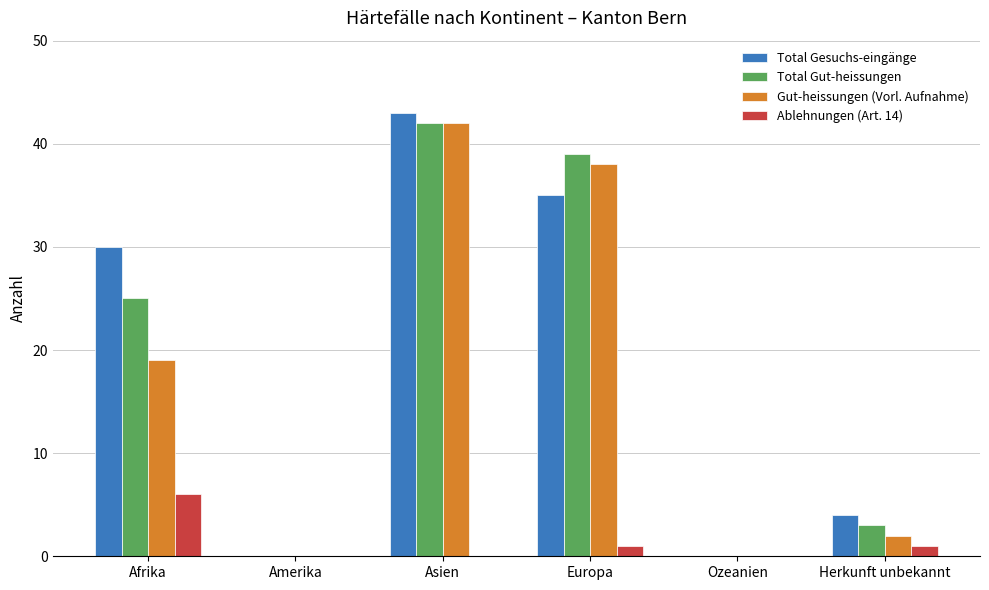

Which series has the widest spread of values?

Total Gesuchs-eingänge